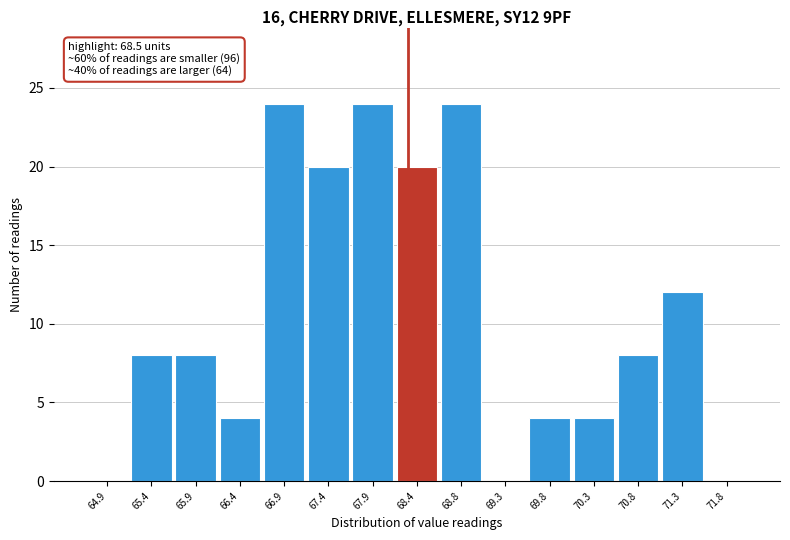

Reading right to left, extract all data points from this chart.

71.8=0	71.3=12	70.8=8	70.3=4	69.8=4	69.3=0	68.8=24	68.4=20	67.9=24	67.4=20	66.9=24	66.4=4	65.9=8	65.4=8	64.9=0